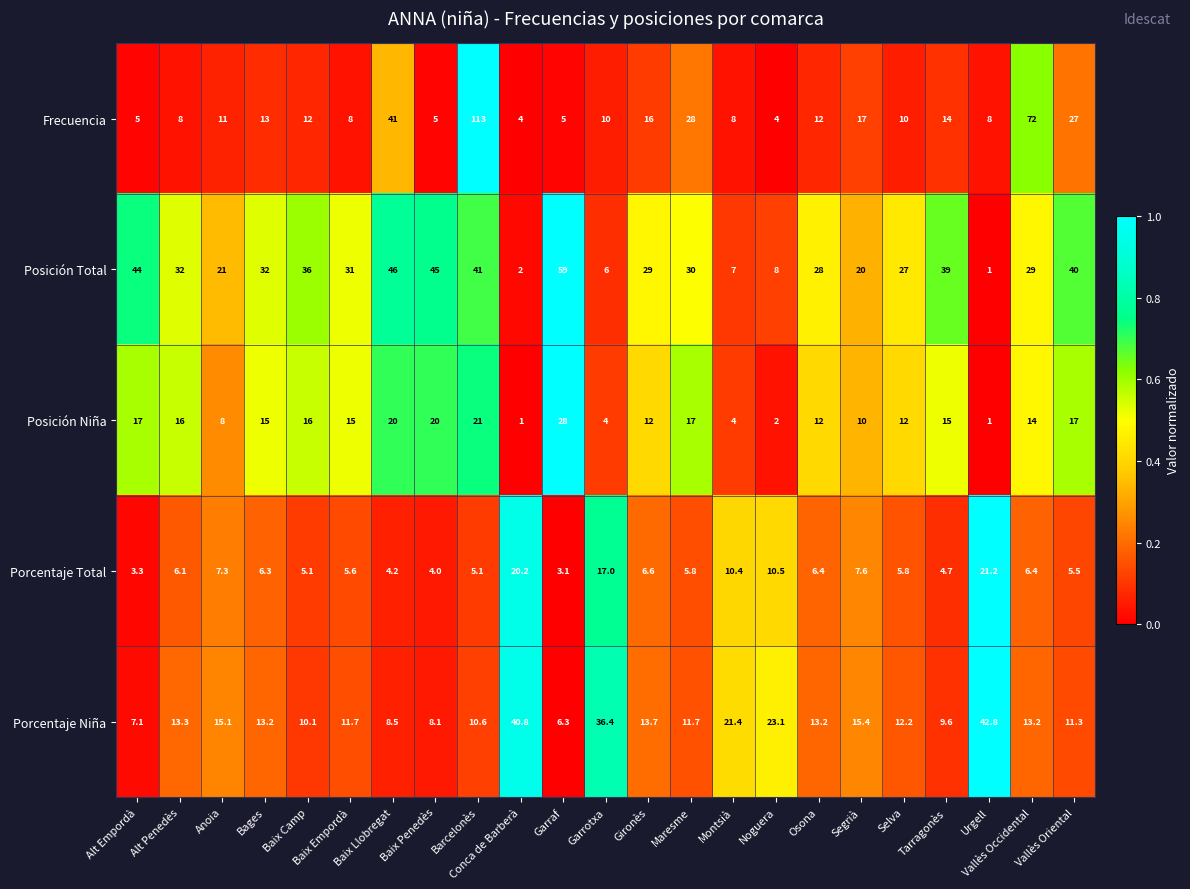

At which category is the sum across all series the highest?

Barcelonès